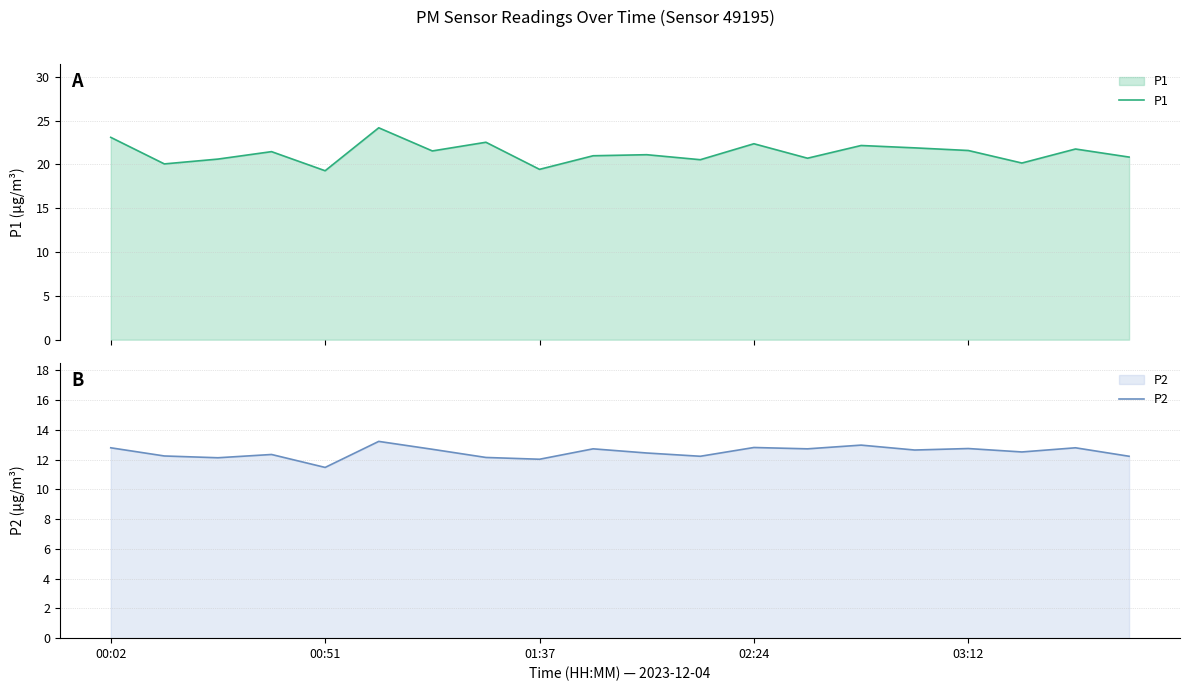

True or false: P1 and P2 intersect in this chart.

False